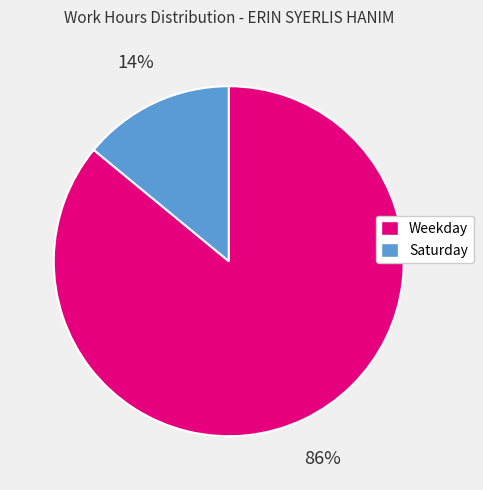

Which category has the biggest portion of the pie?

Weekday